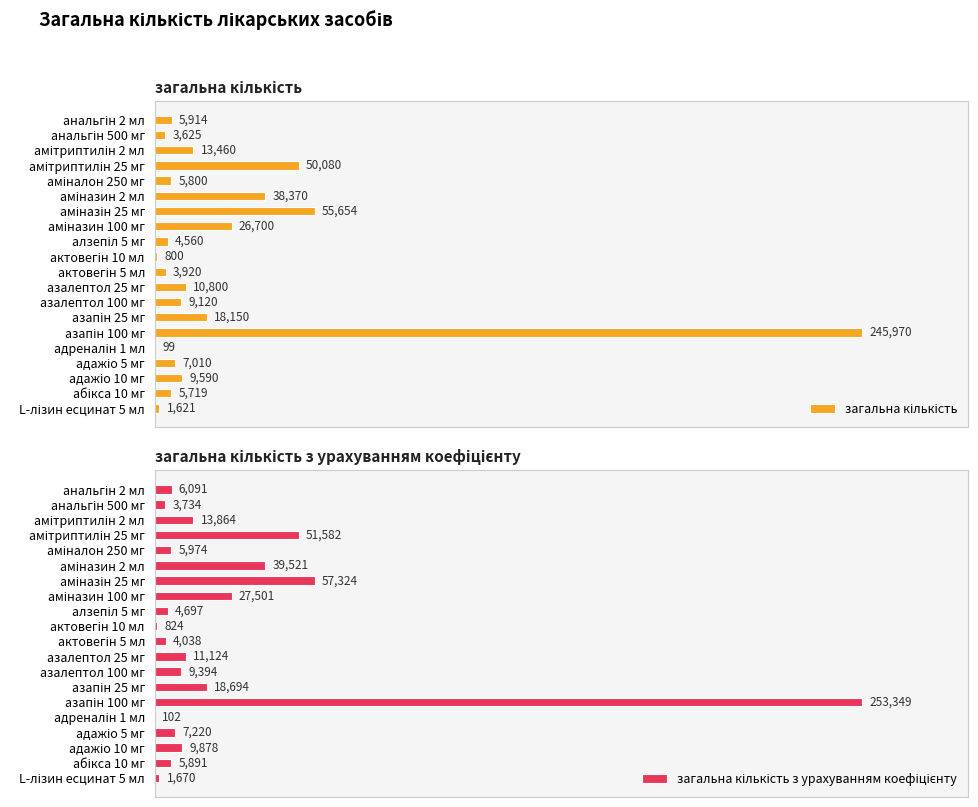

Count the number of categories in the chart.

20